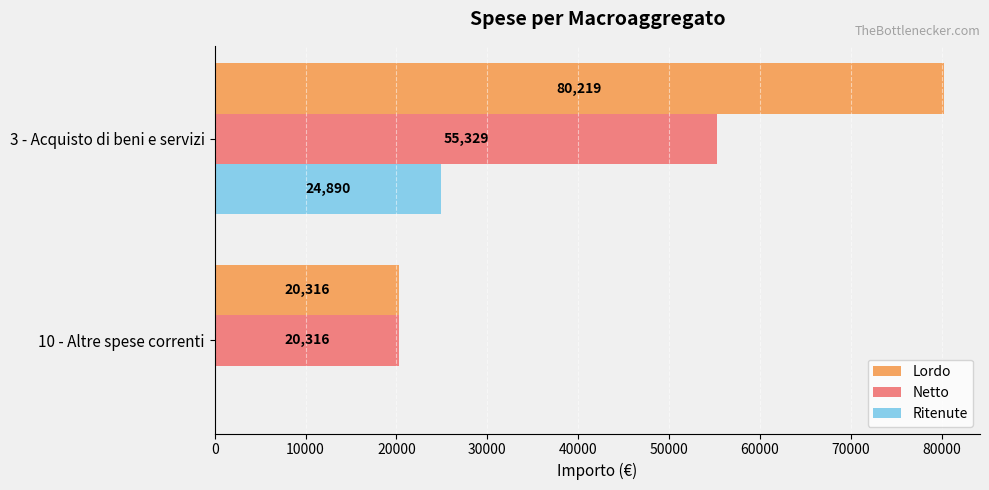

Which series has the largest total across all categories?

Lordo